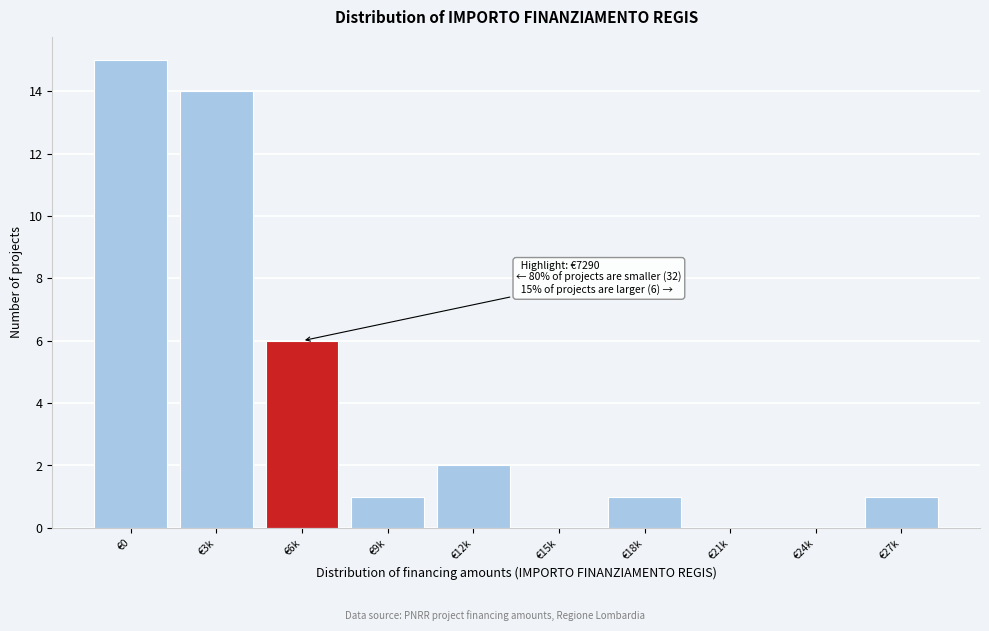

Reading right to left, transcribe all the data shown in this chart.

€27k=1	€24k=0	€21k=0	€18k=1	€15k=0	€12k=2	€9k=1	€6k=6	€3k=14	€0=15